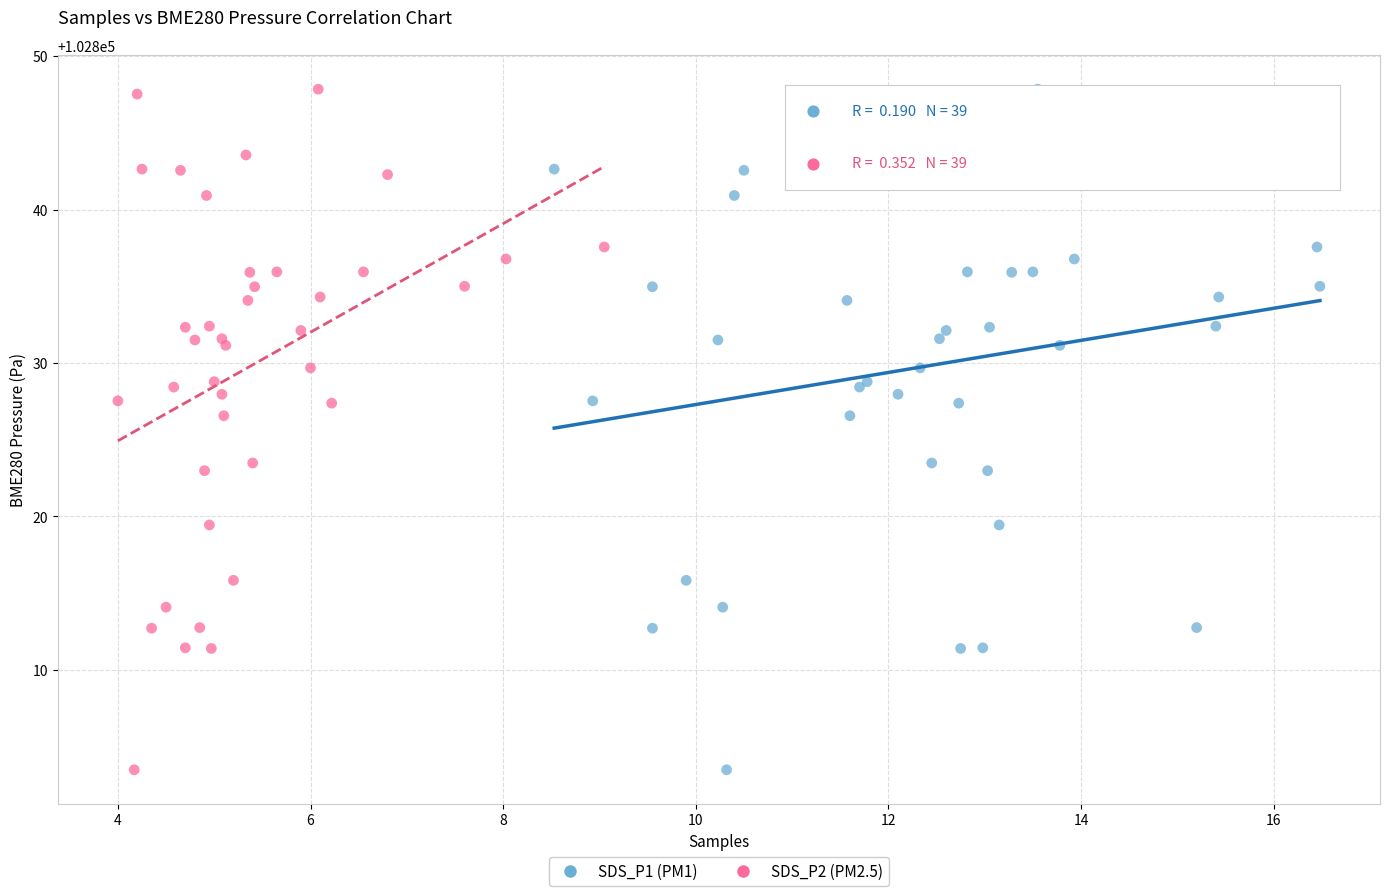

What are all the series names shown in the legend?

SDS_P1 (PM1), SDS_P2 (PM2.5)